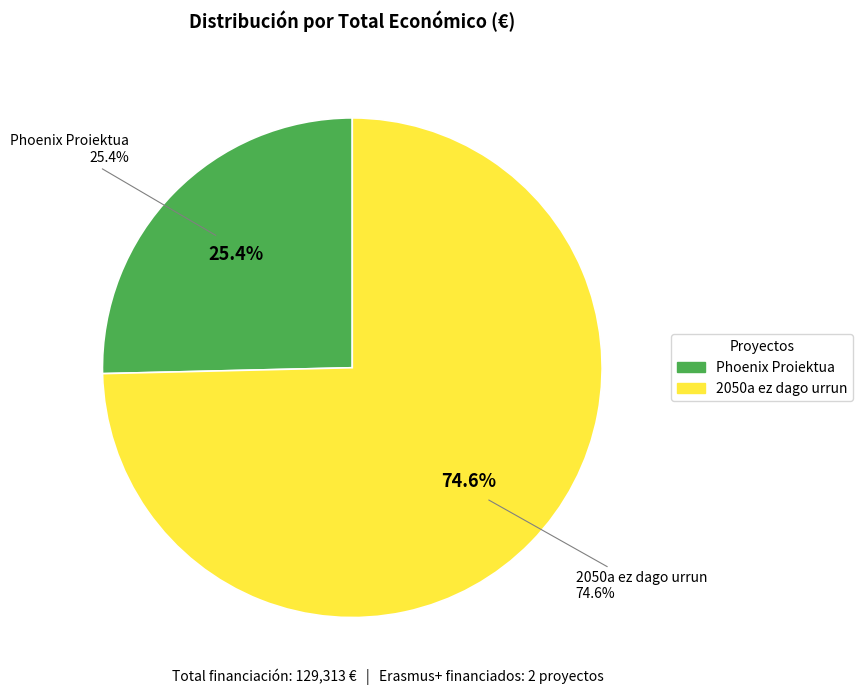

Rank the categories by value from lowest to highest.

Erasmus+ Proiektua: Phoenix Proiektua, Erasmus+ Proiektua: 2050a ez dago urrun